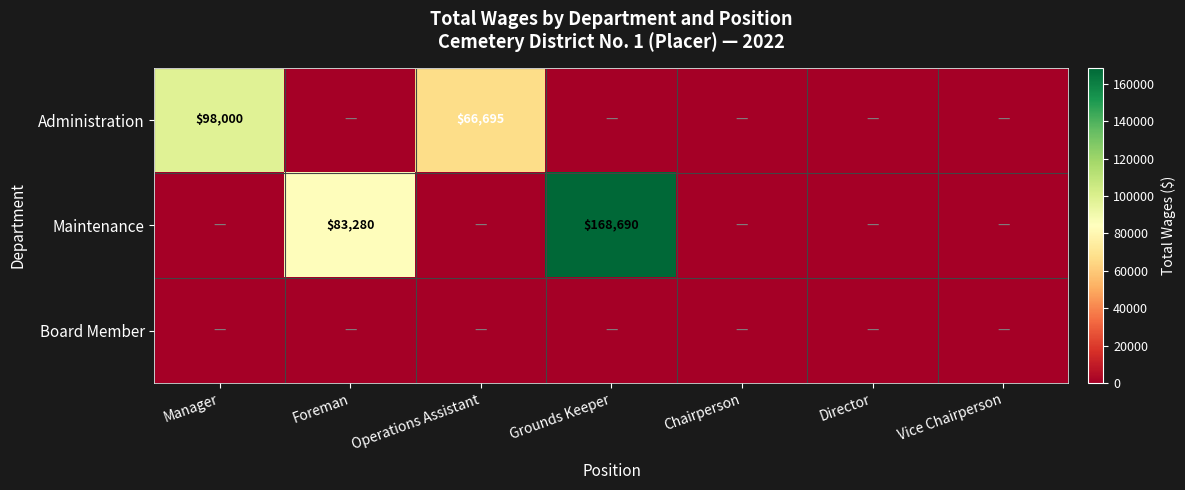

Is it true that Maintenance equals 92245 at Grounds Keeper?

False